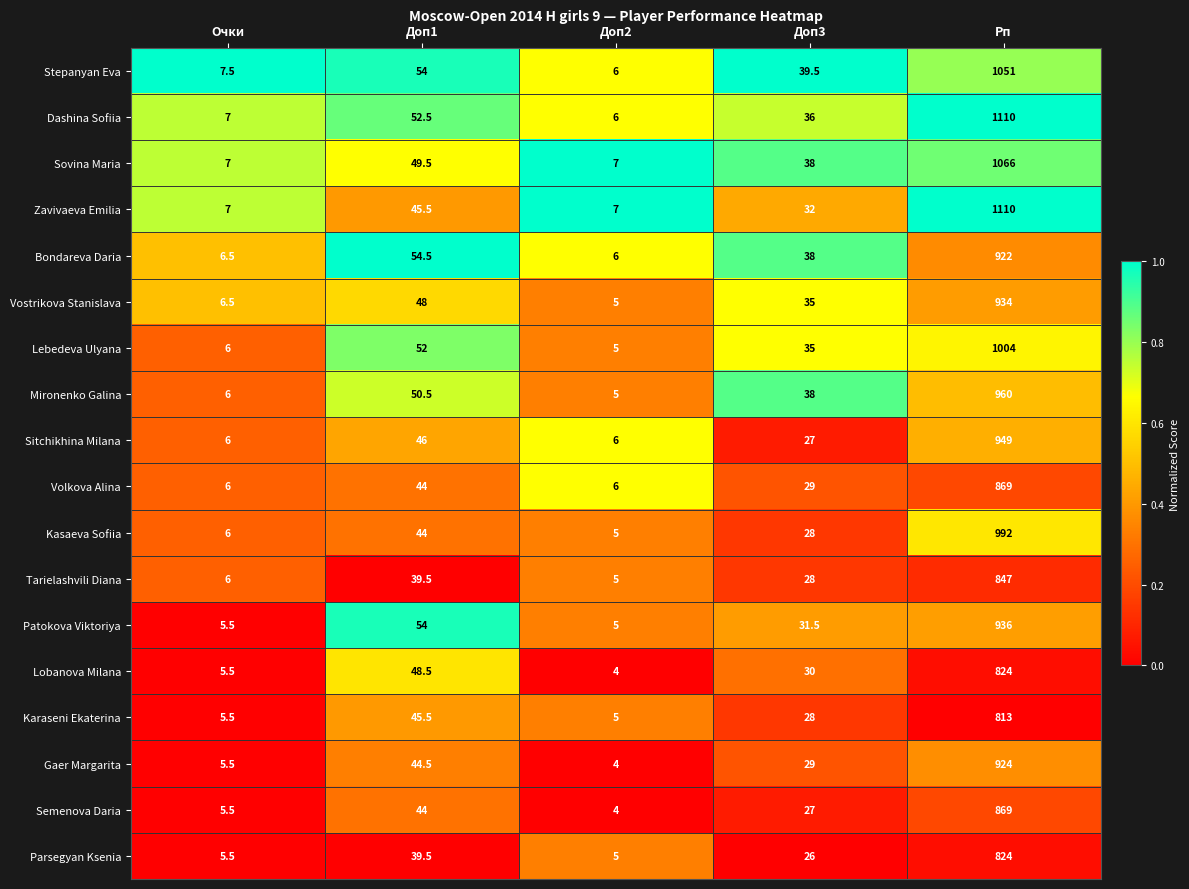

What is the minimum value for Gaer Margarita?

4.0